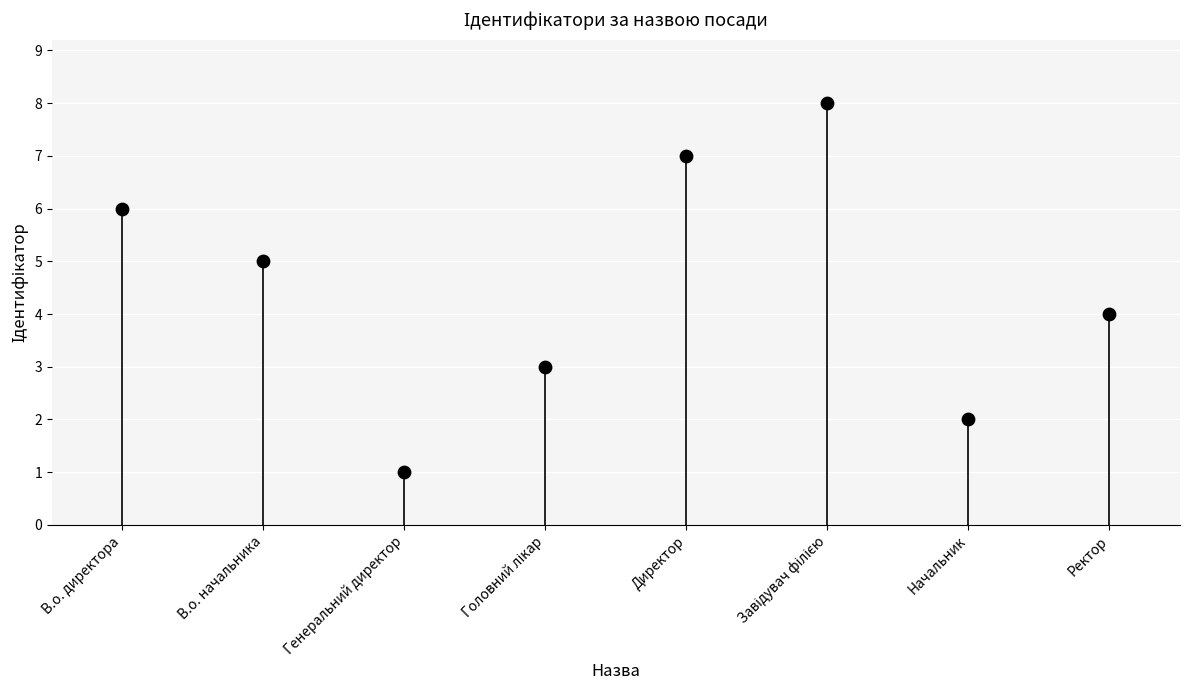

What is the range of Y values (max minus min)?

7